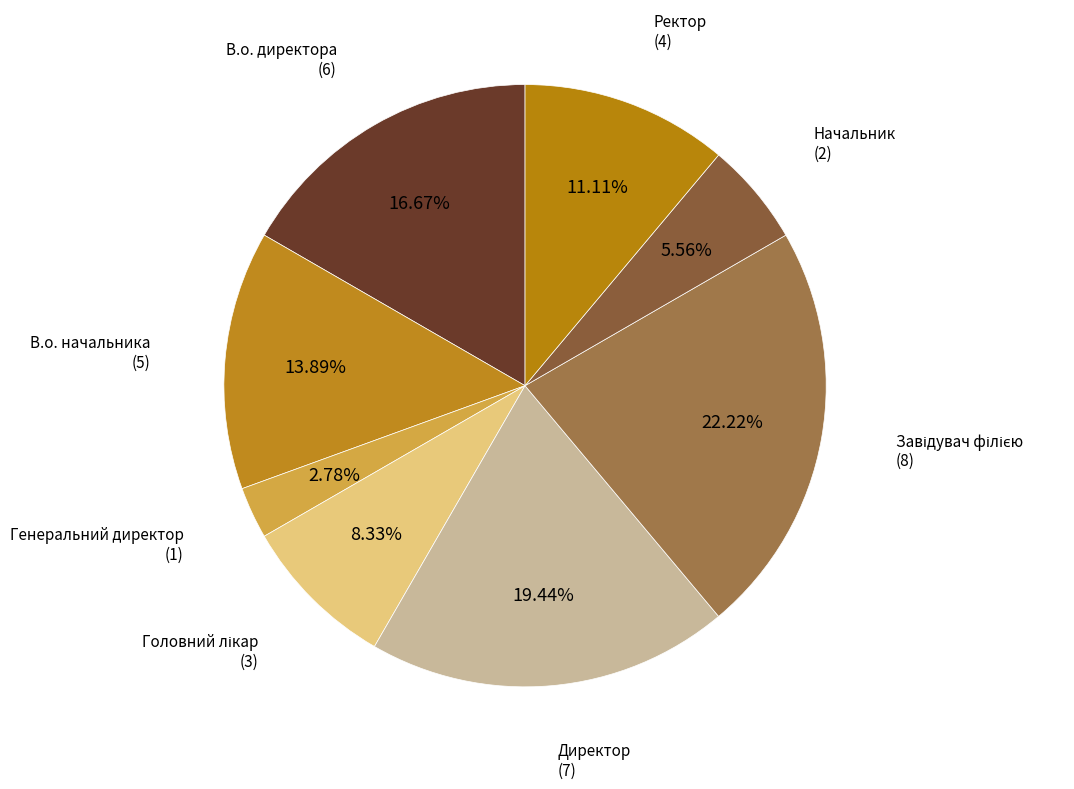

Count the number of slices in the pie.

8